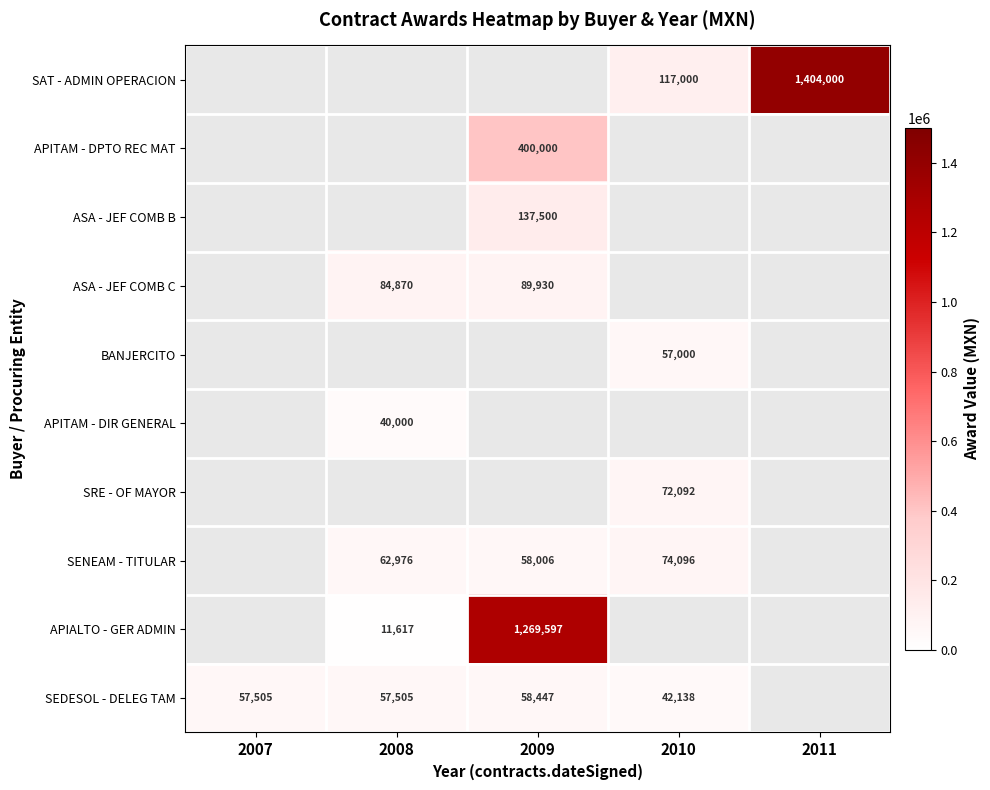

What is the greatest value displayed?

1404000.0